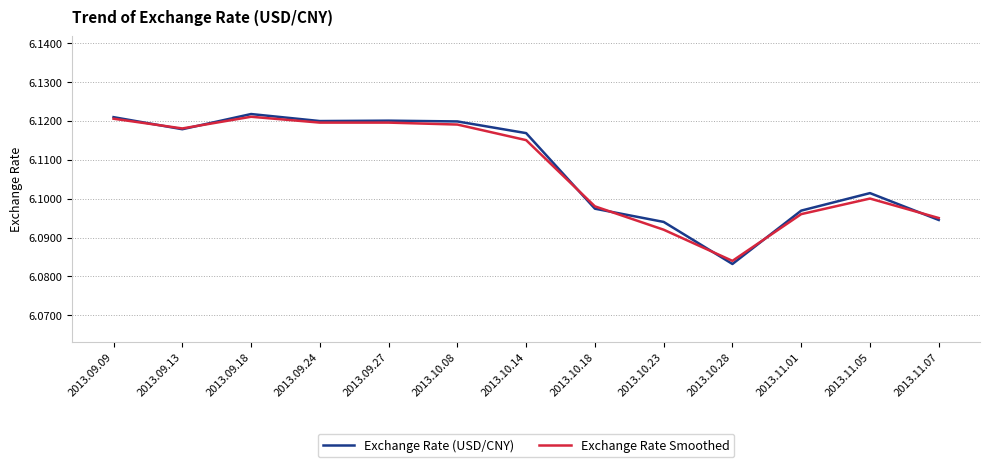

Is the value of Exchange Rate (USD/CNY) at 2013.10.23 greater than the value of Exchange Rate Smoothed at 2013.10.28?

Yes